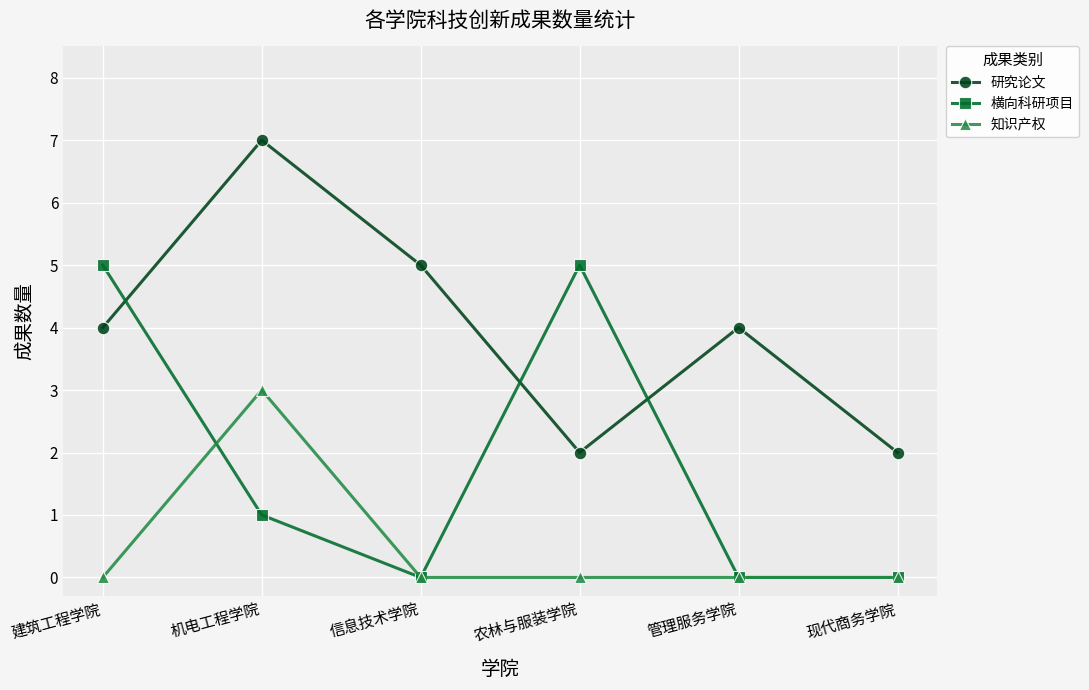

True or false: 知识产权 and 横向科研项目 cross at least once.

True